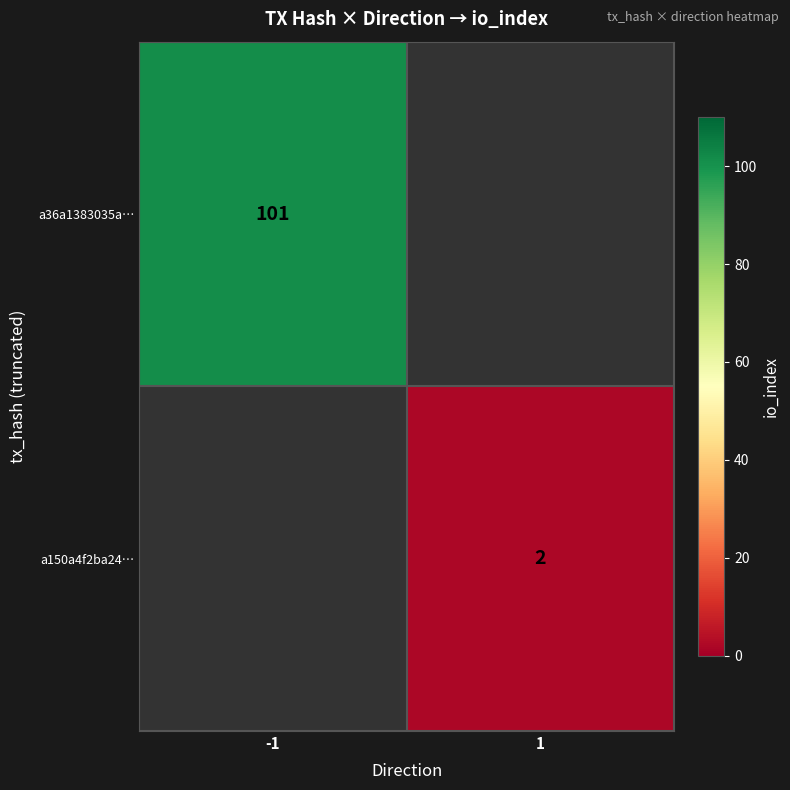

The a36a1383035a… series shows 35 at -1. True or false?

False